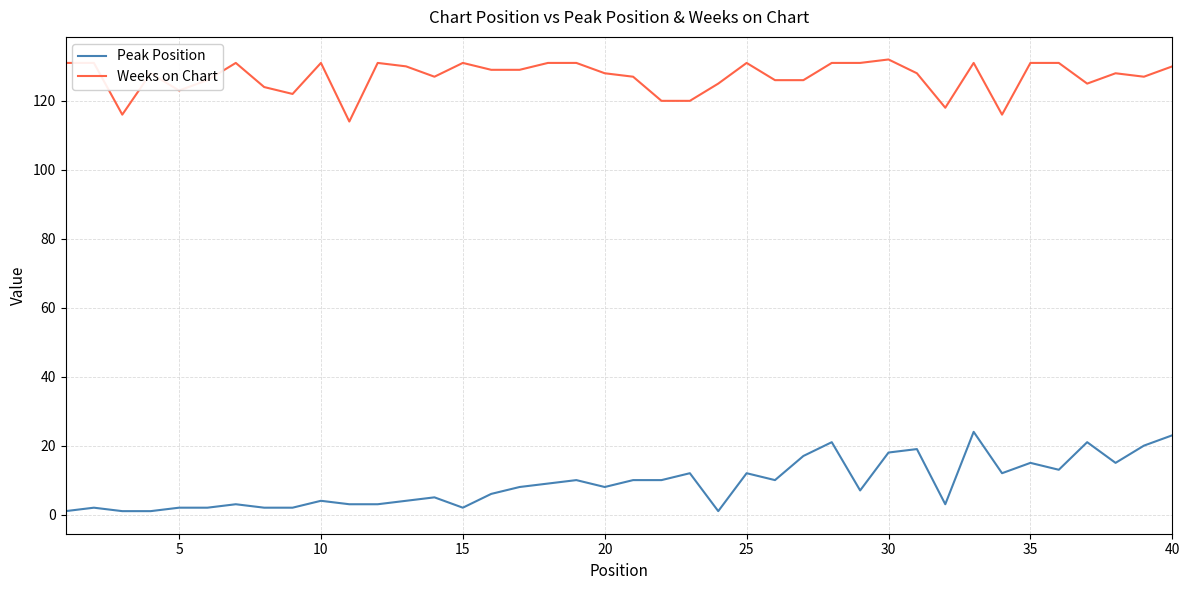

True or false: Weeks on Chart and Peak Position intersect in this chart.

False